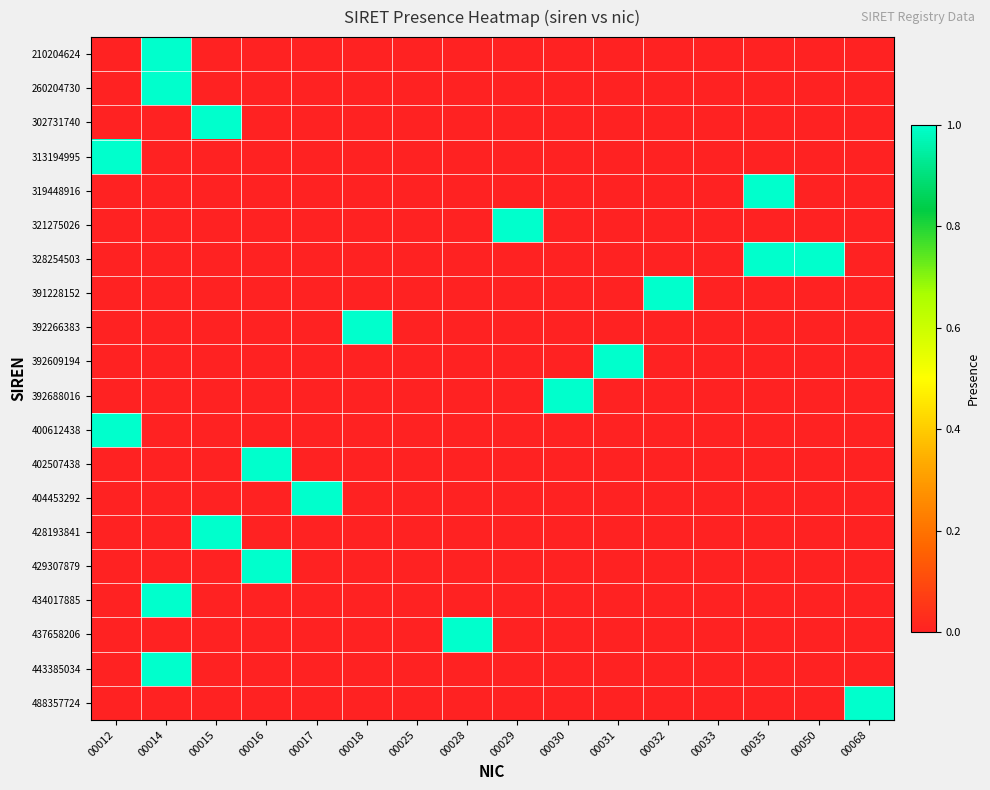

What is the total value across all series at 00014?

4